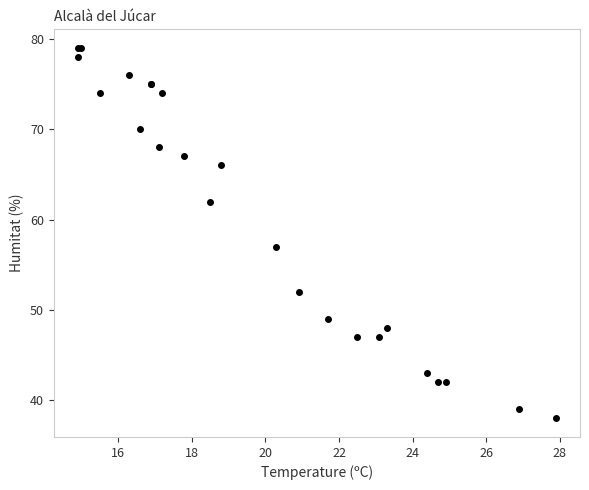

What Y value in the scatter plot is closest to 58?

57